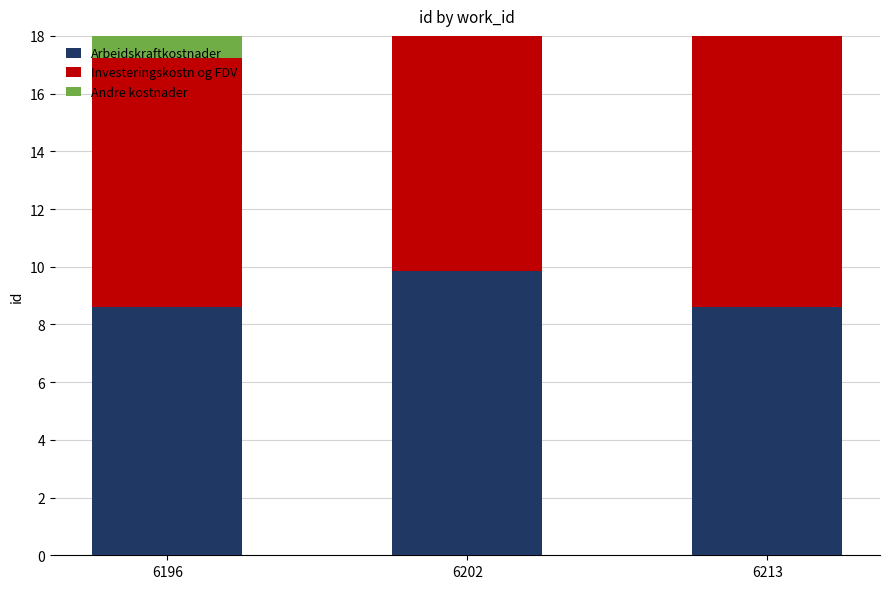

List the series in order of their peak value, lowest first.

Arbeidskraftkostnader, Investeringskostn og FDV, Andre kostnader